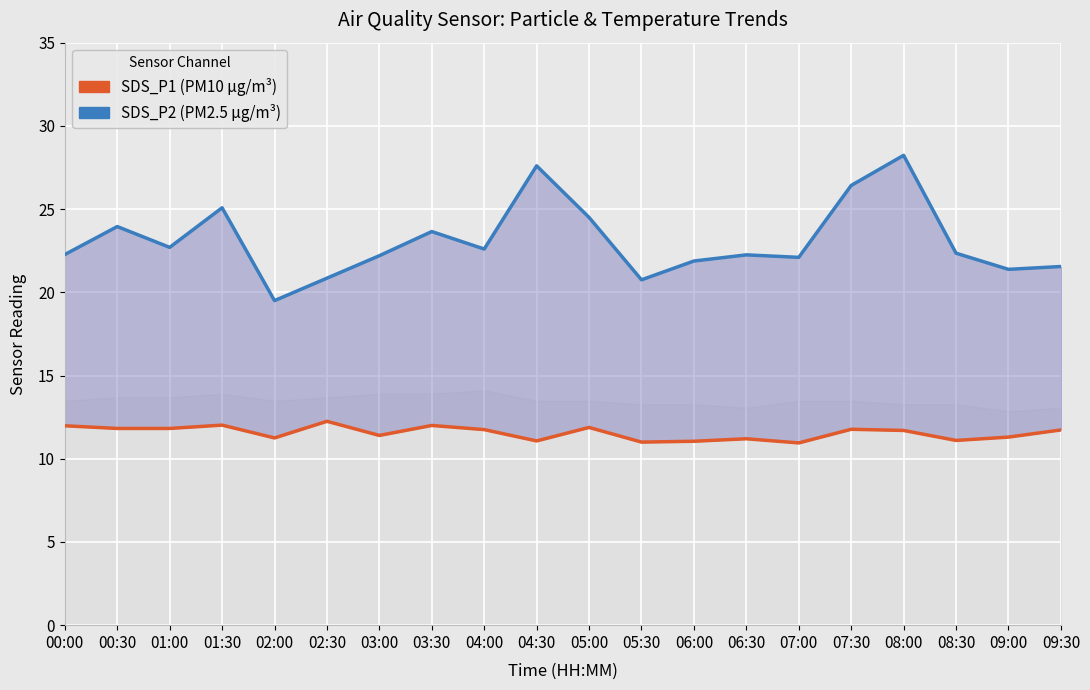

The value of SDS_P1 (PM10 µg/m³) at 06:00 is 21.9. True or false?

True